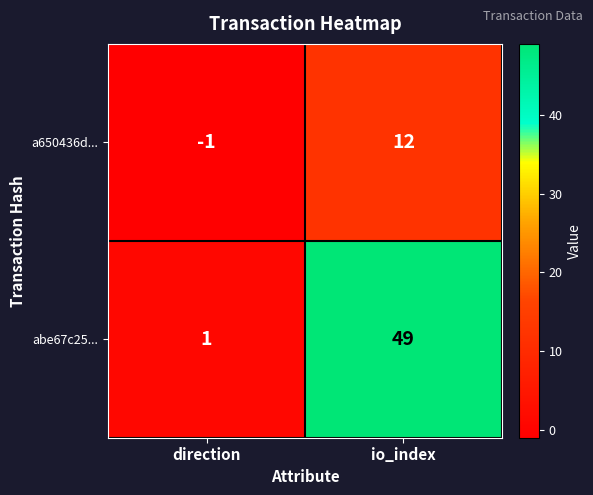

What is the sum of all abe67c25... values?

50